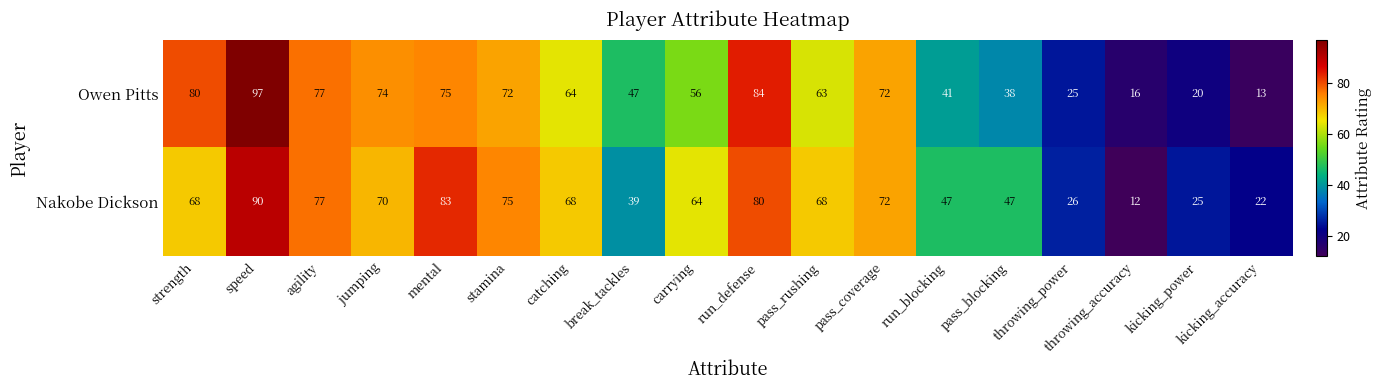

How many distinct data groups are displayed?

2